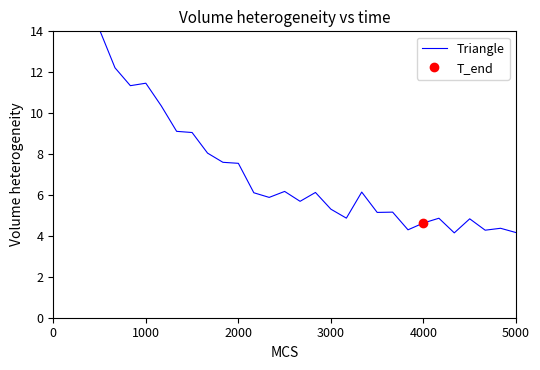

Is it true that the value at 5000 is 4.9?

False